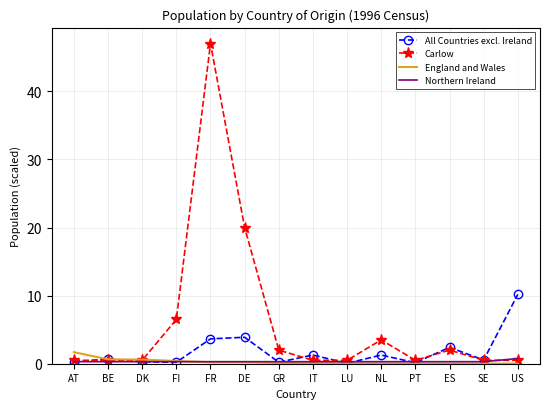

The All Countries excl. Ireland series shows 1.3 at IT. True or false?

True